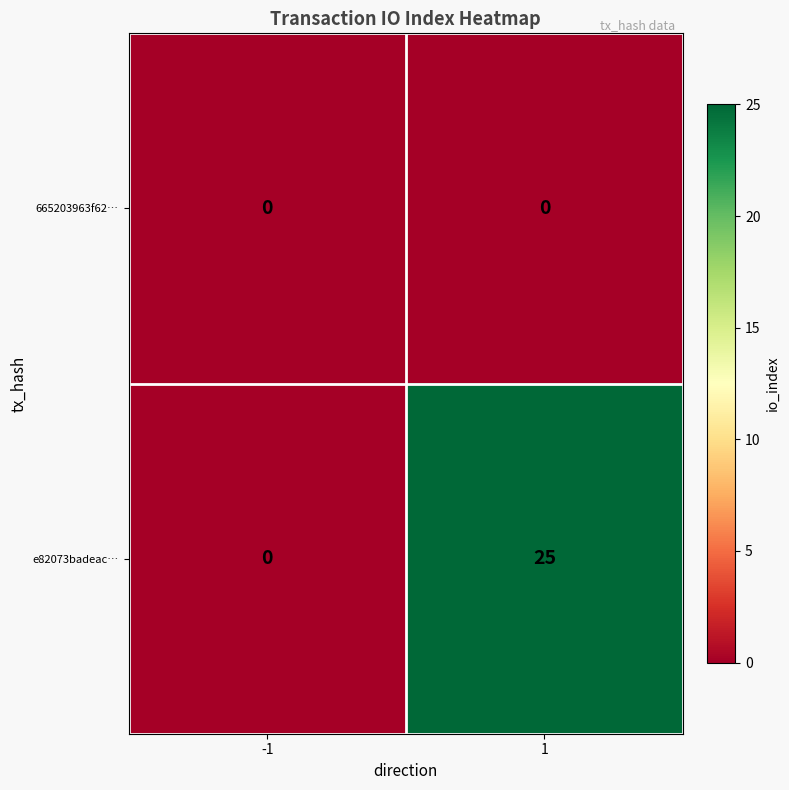

Reading left to right, transcribe all the data shown in this chart.

665203963f62…: 0	0
e82073badeac…: 0	25